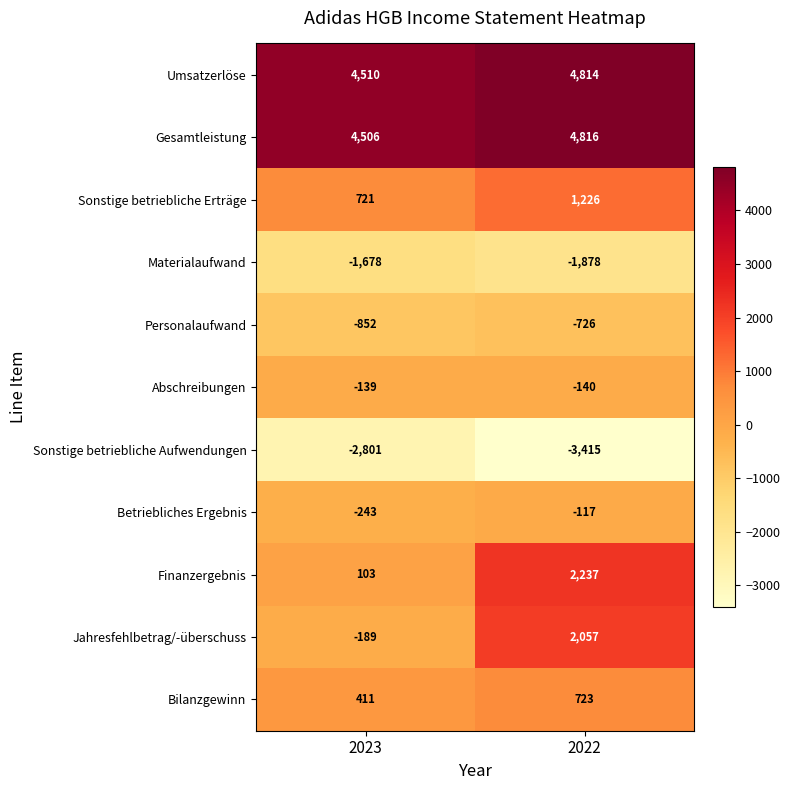

What is the minimum value shown in the chart?

-3415